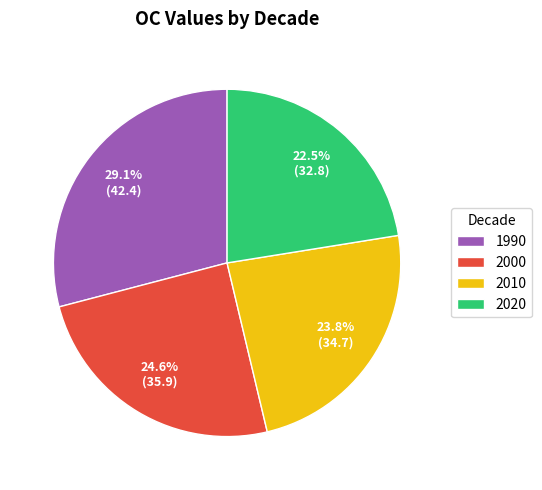

Is it true that 1990 is 16% of the pie?

False